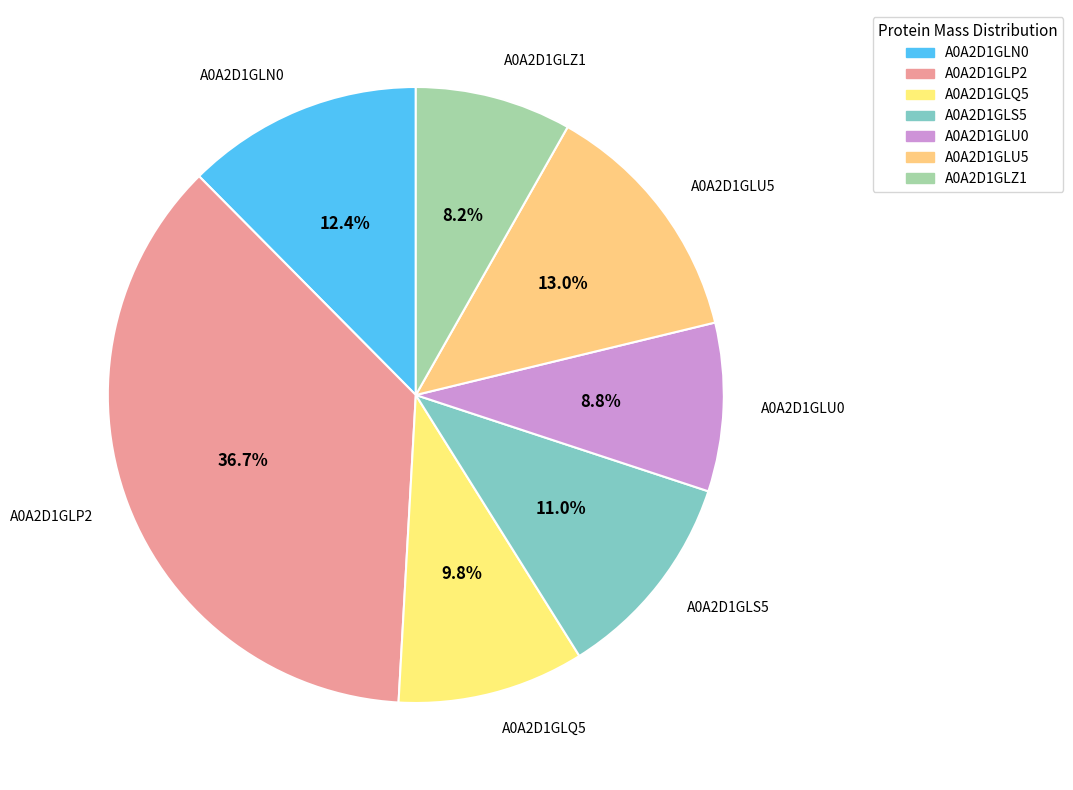

True or false: A0A2D1GLP2 accounts for 24% of the total.

False